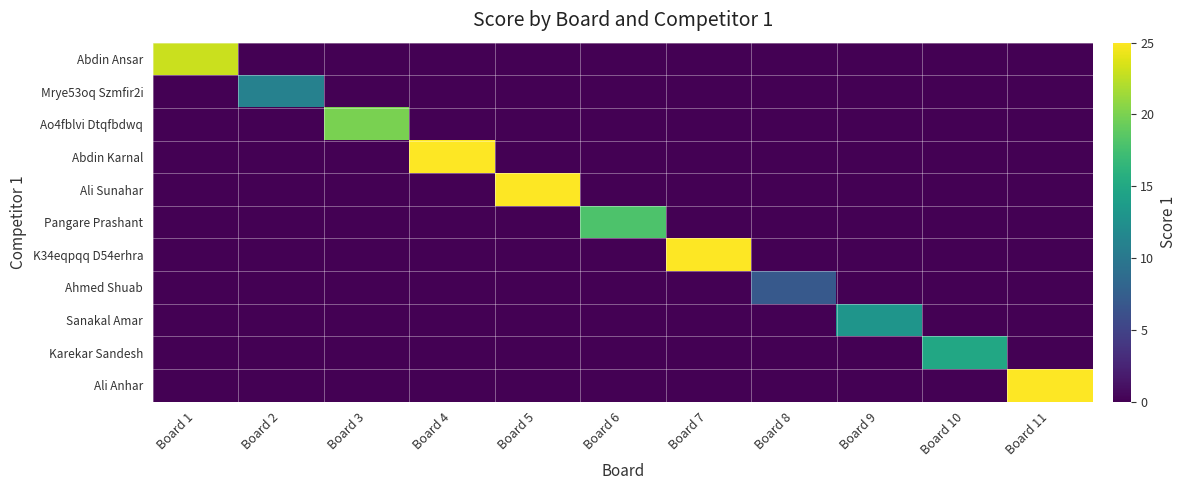

At how many categories does at least one series exceed 12?

9